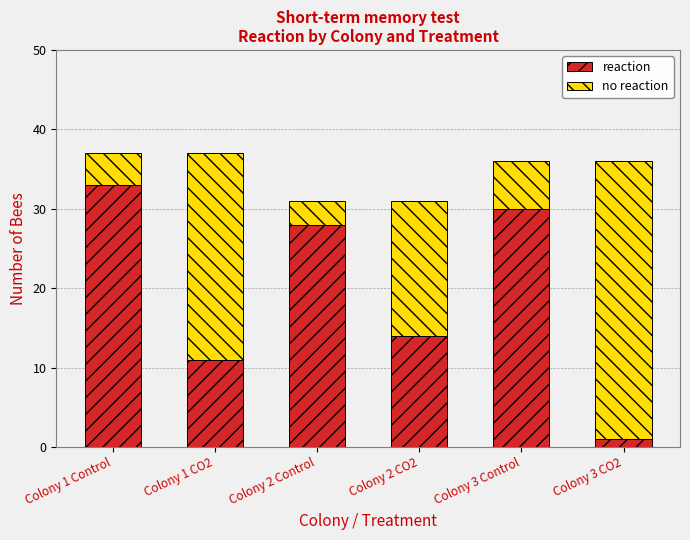

List the labels in order of reaction value, smallest first.

Colony 3 CO2, Colony 1 CO2, Colony 2 CO2, Colony 2 Control, Colony 3 Control, Colony 1 Control